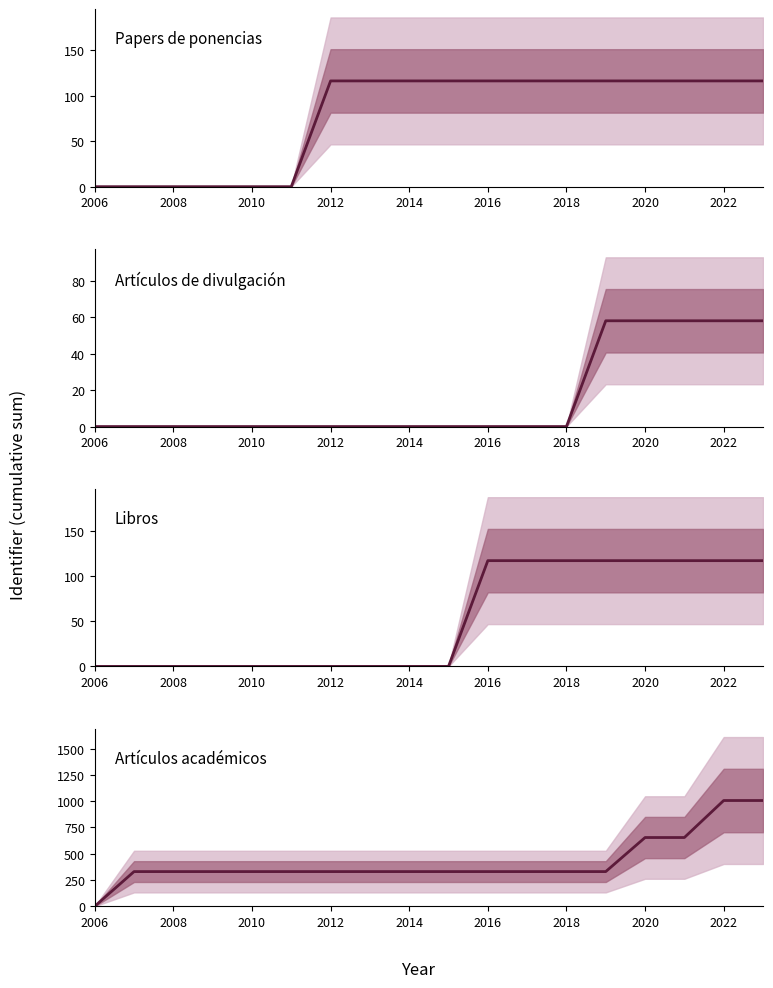

What is the average value of the Artículos académicos series?

423